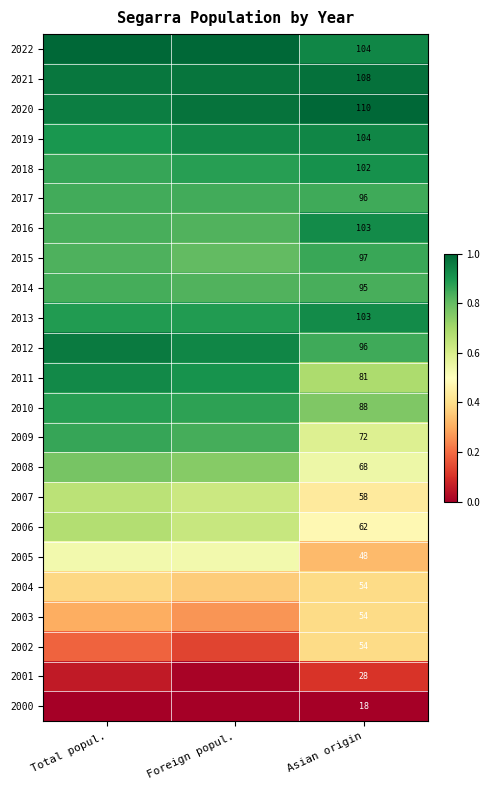

Which has a higher value, Total popul. or Foreign popul.?

Total popul.